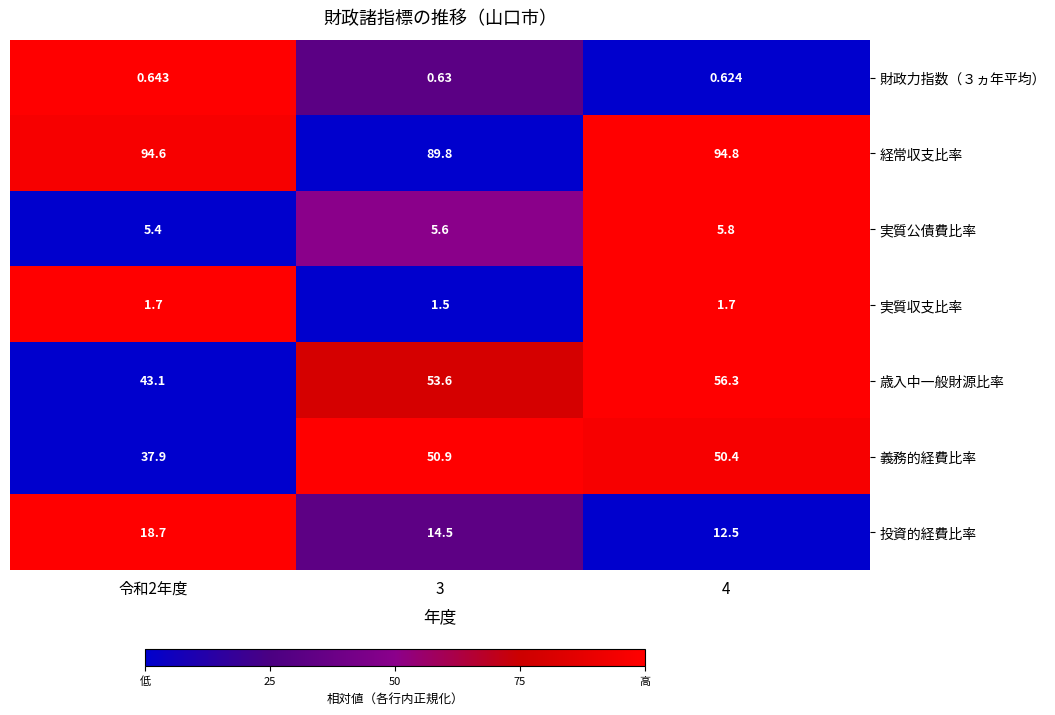

Which series has the largest total across all categories?

経常収支比率